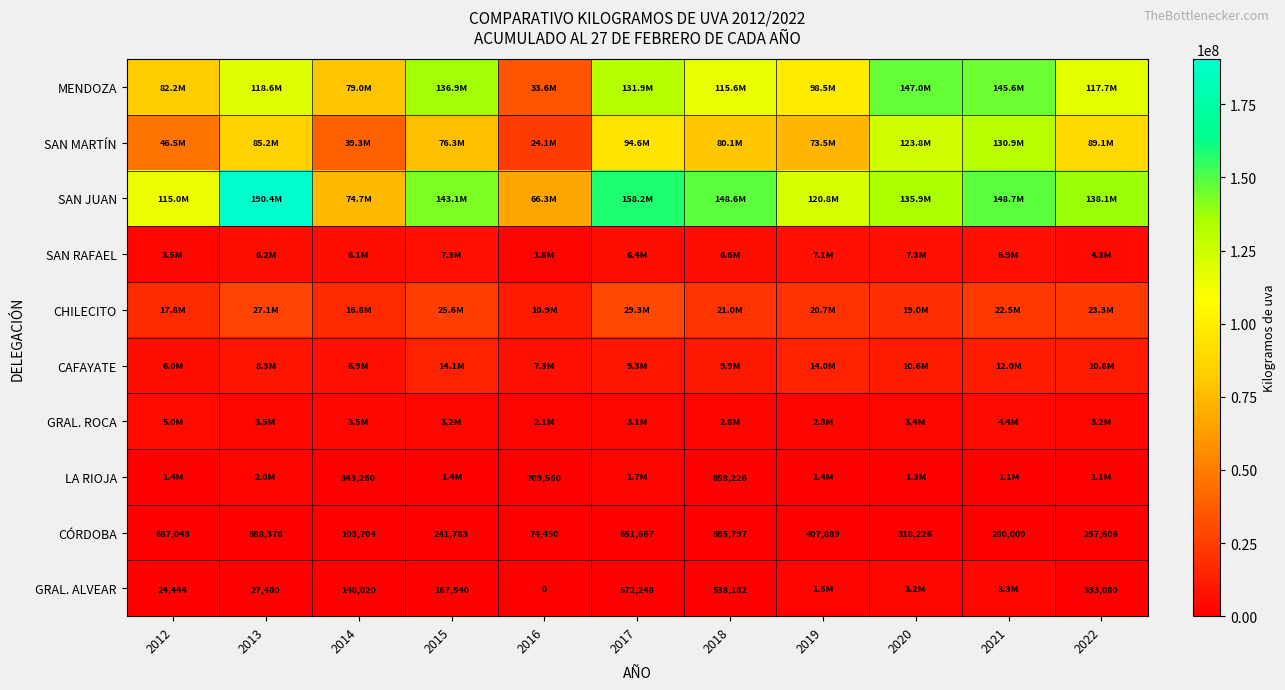

What is the difference between the highest and lowest values at 2015?

142946485